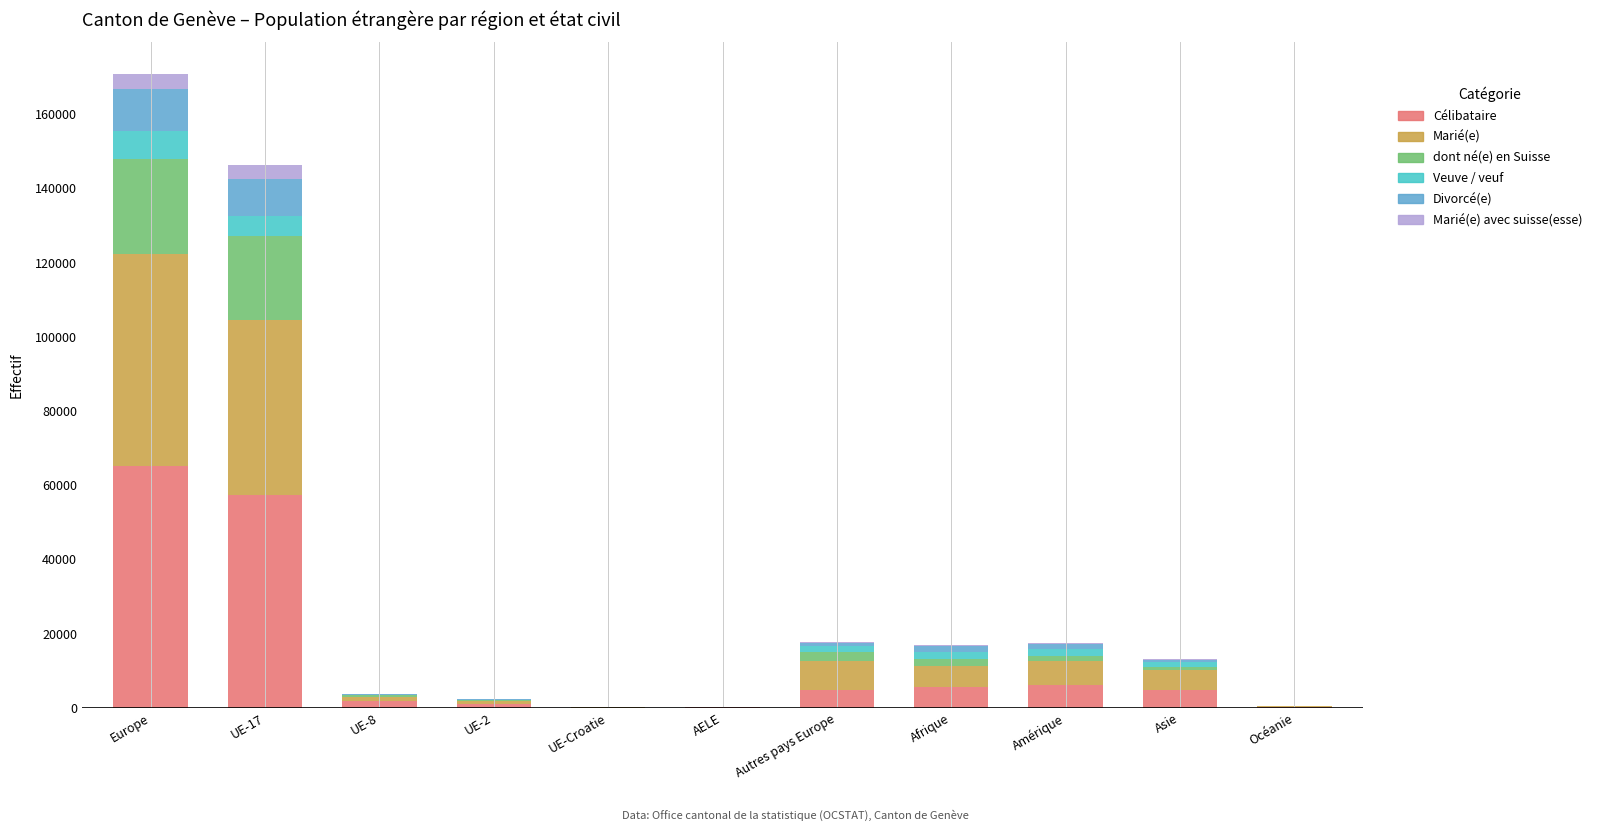

What is the highest value of the Célibataire series?

65069